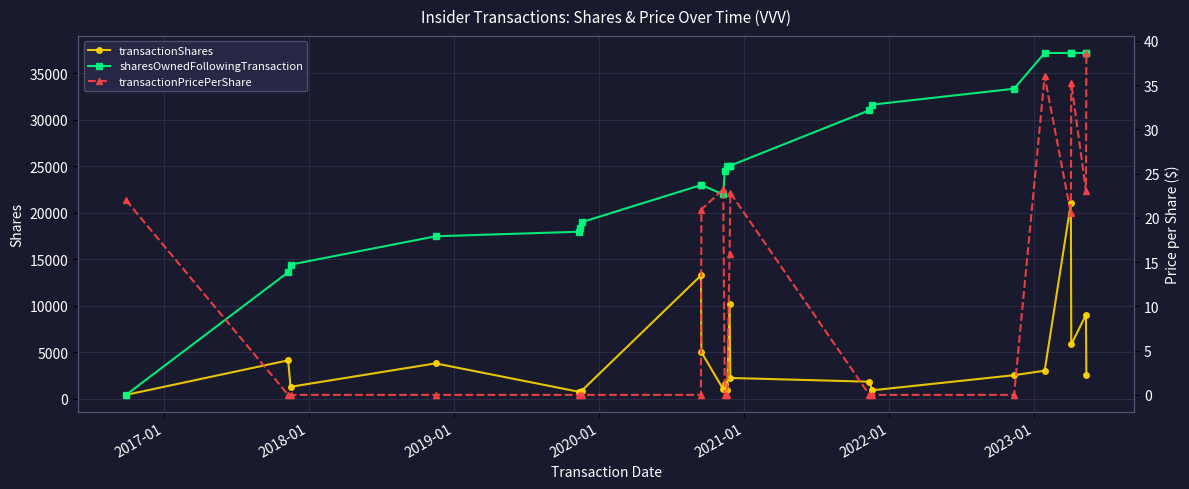

What is the highest value of the transactionShares series?

20982